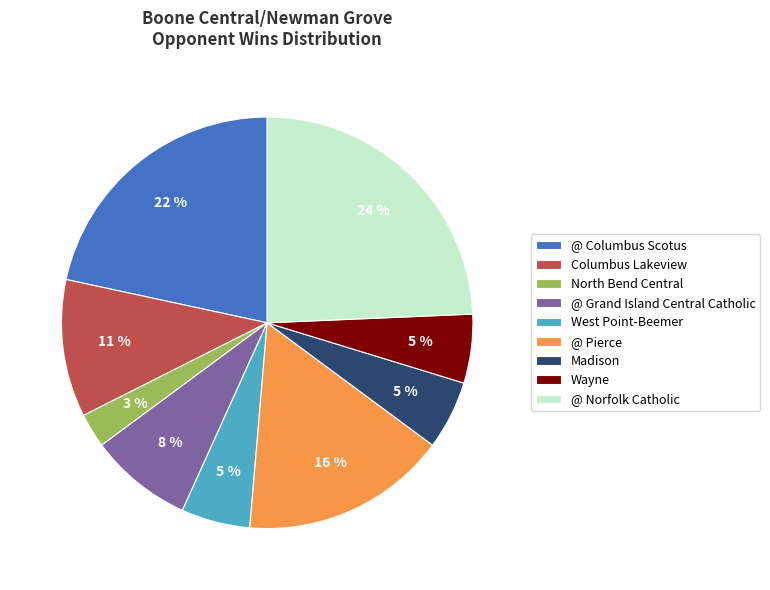

To the nearest percent, what is the combined percentage of @ Grand Island Central Catholic and @ Norfolk Catholic?

32%